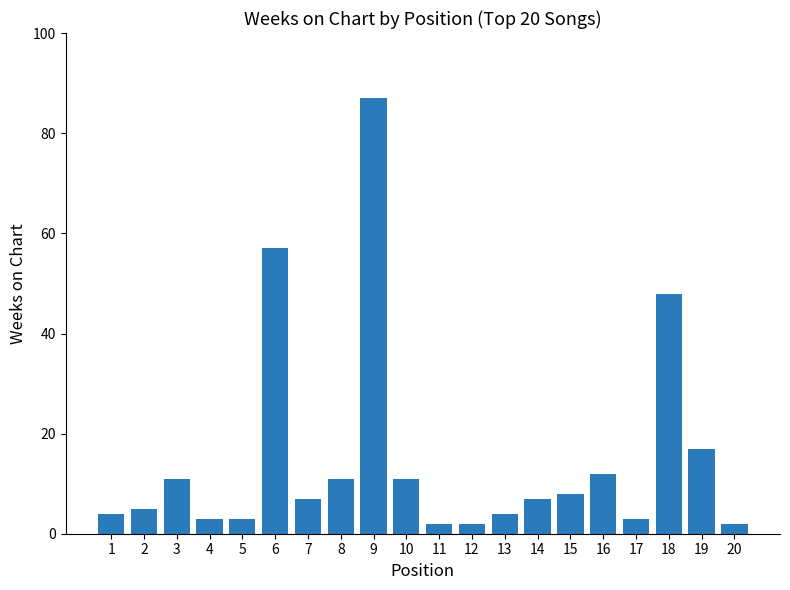

At which label does the data first exceed 7?

3